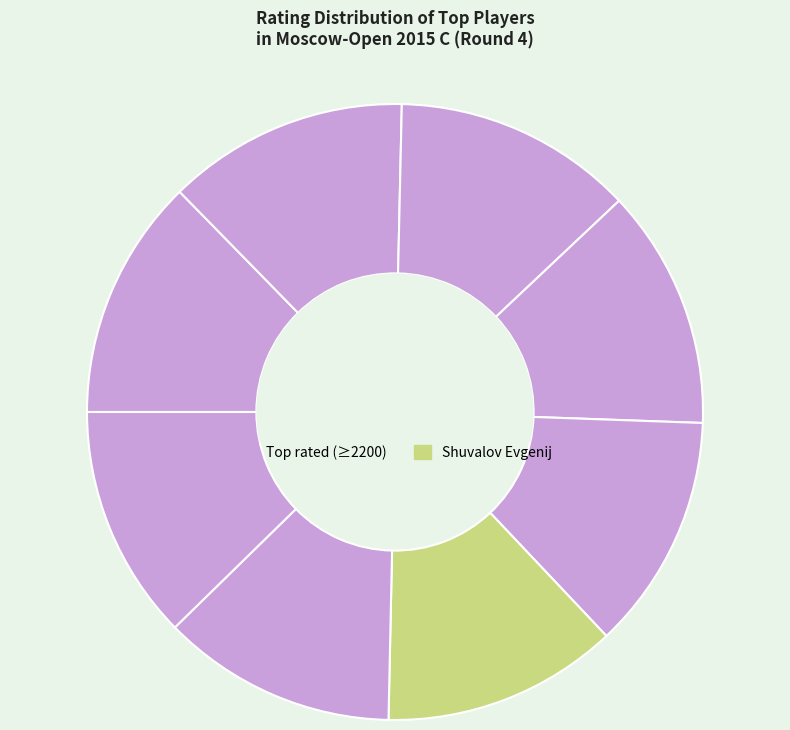

How many segments does this pie chart have?

8